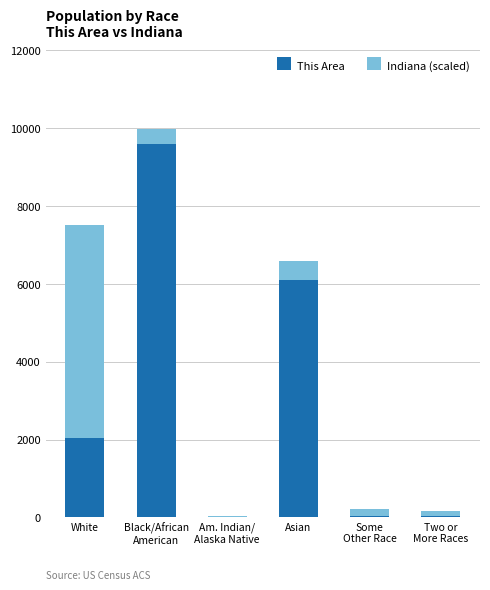

What is the total value across all series at White?

7505